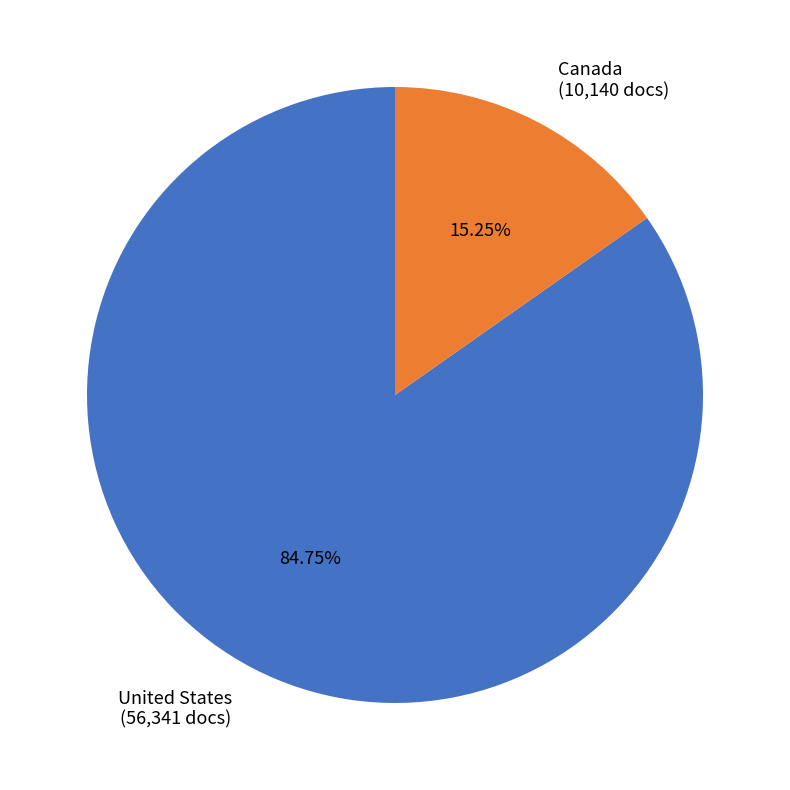

Which category has the biggest portion of the pie?

United States